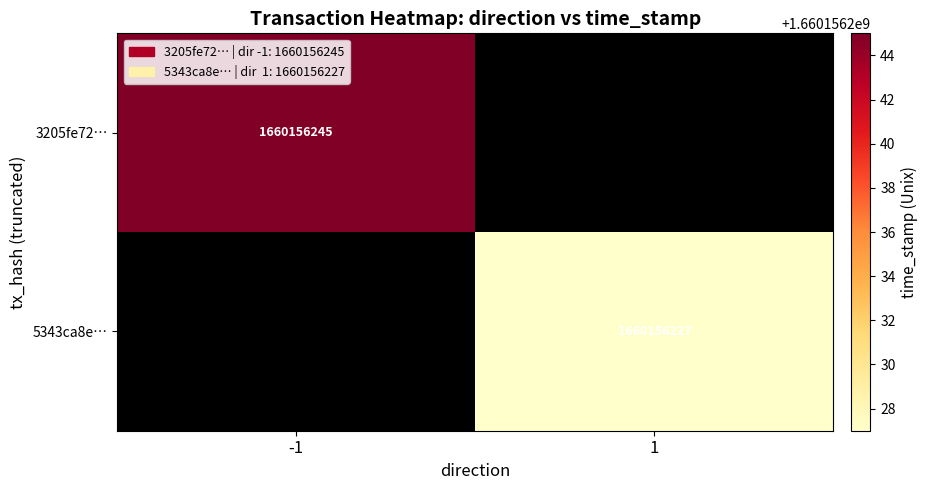

Reading left to right, list all the values displayed in this chart.

3205fe722e2e84cc123ddfd17d2ed05eeec6af3: 1660156245	0
5343ca8ed52fc729d32afe057fd09a61be25bf4: 0	1660156227